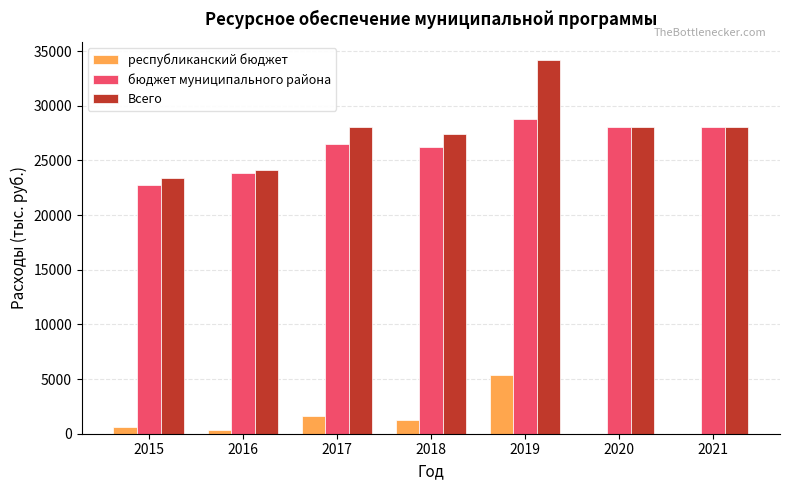

At which category is the sum across all series the highest?

2019